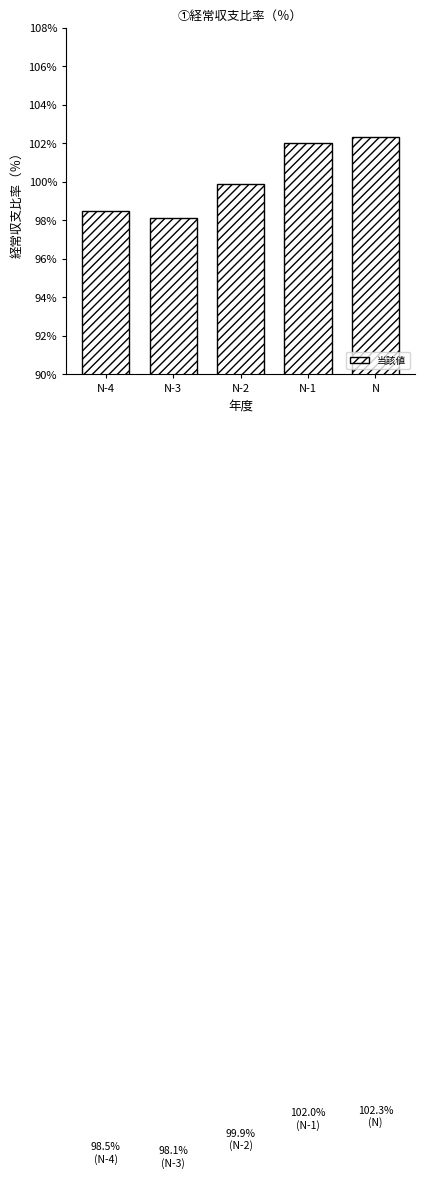

Reading left to right, list all the values displayed in this chart.

98.5	98.1	99.9	102.0	102.3